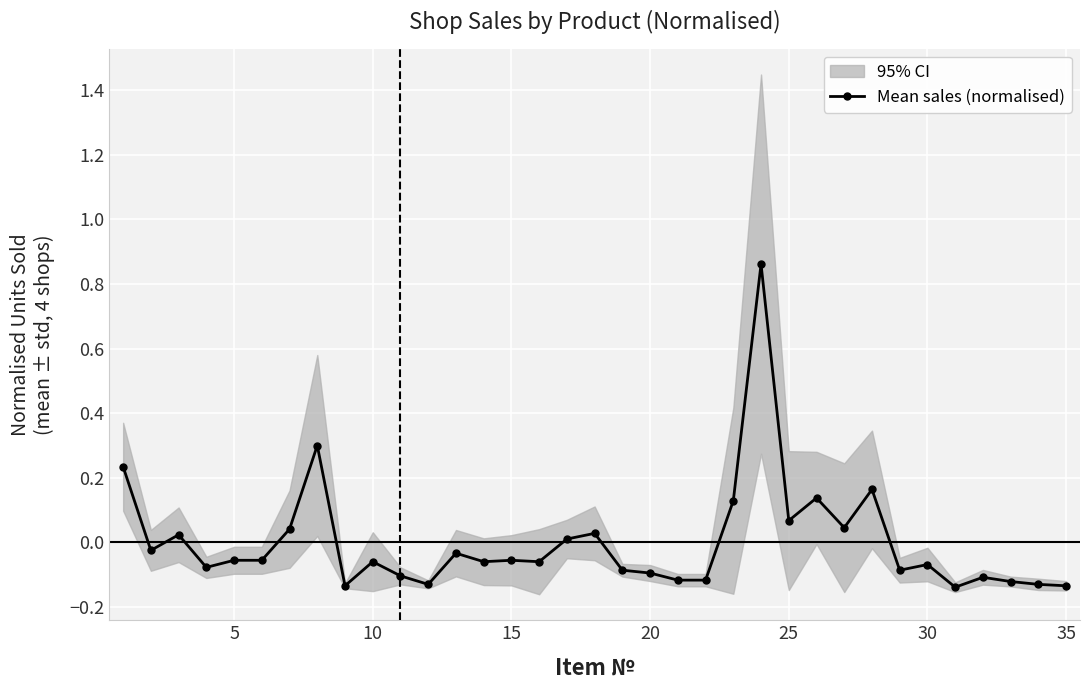

True or false: Mean sales (normalised) has more than 2 interior local peaks.

True